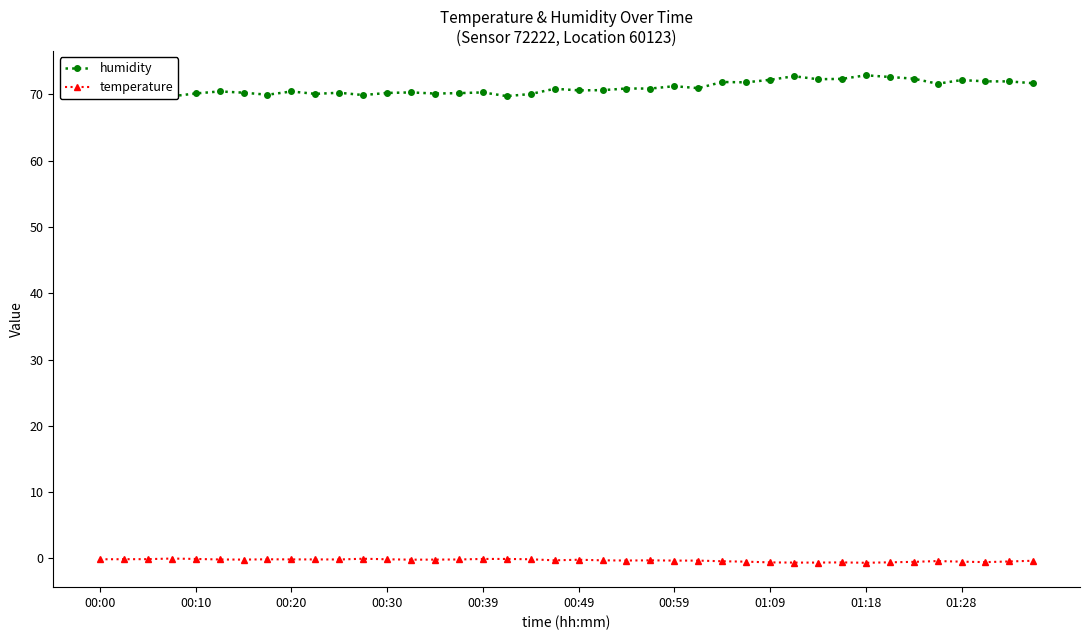

True or false: temperature and humidity intersect in this chart.

False